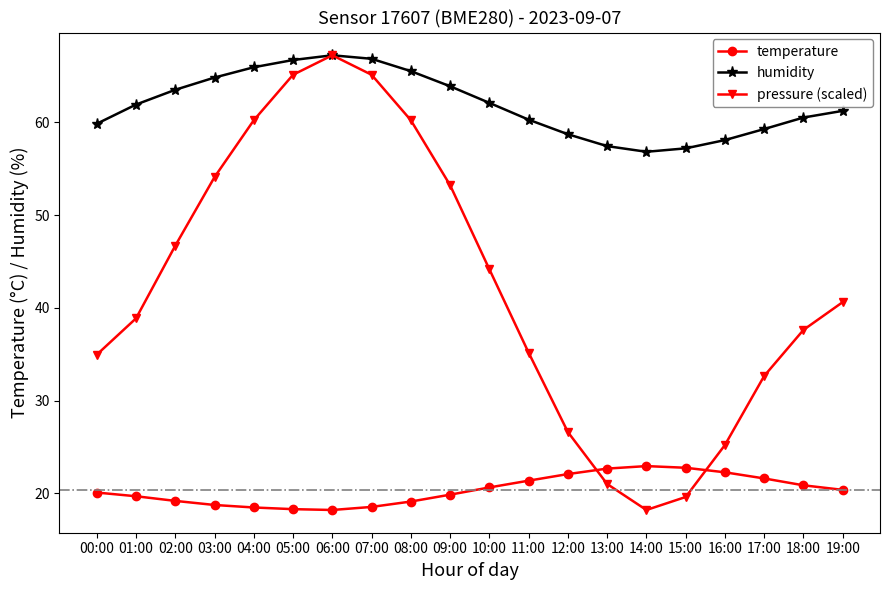

At 05:00, list the series in order from smallest to largest.

temperature, pressure (scaled), humidity